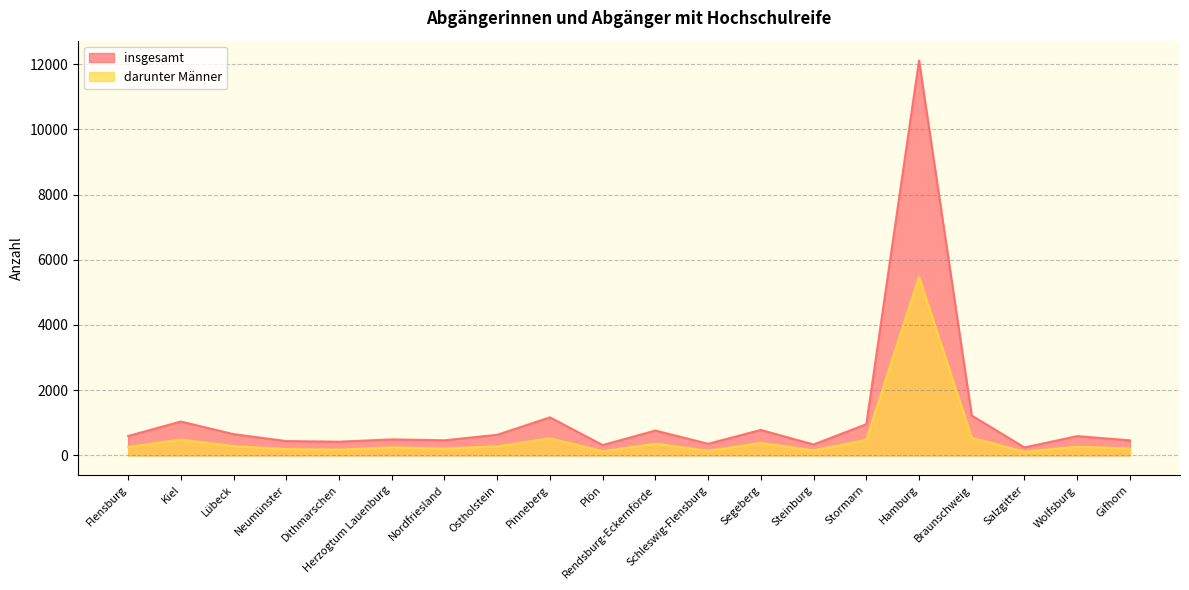

The darunter Männer series shows 259 at Flensburg. True or false?

True